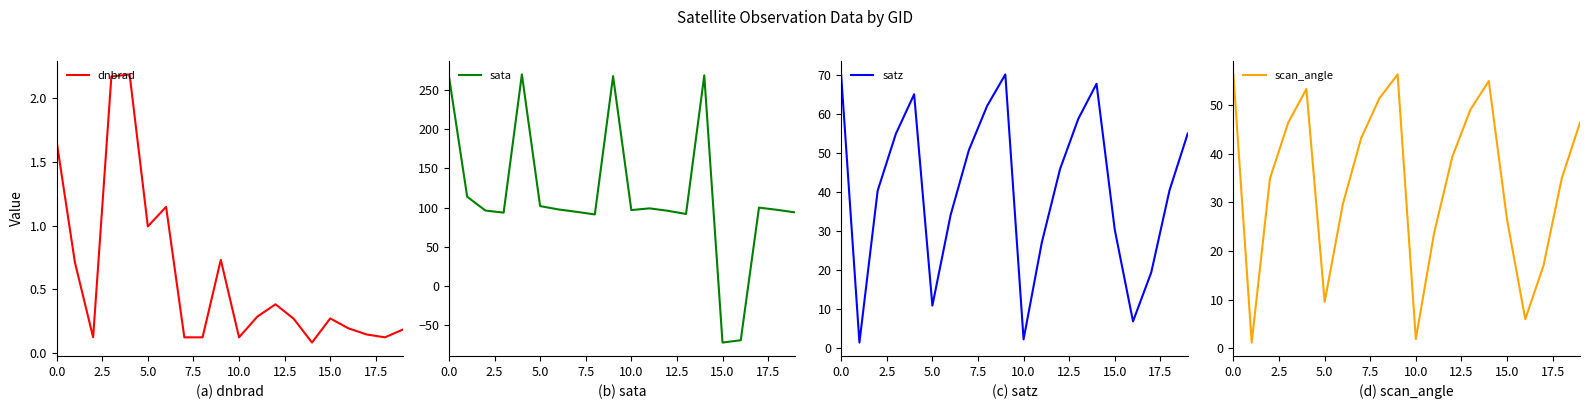

The dnbrad series shows 0.4 at 12. True or false?

True